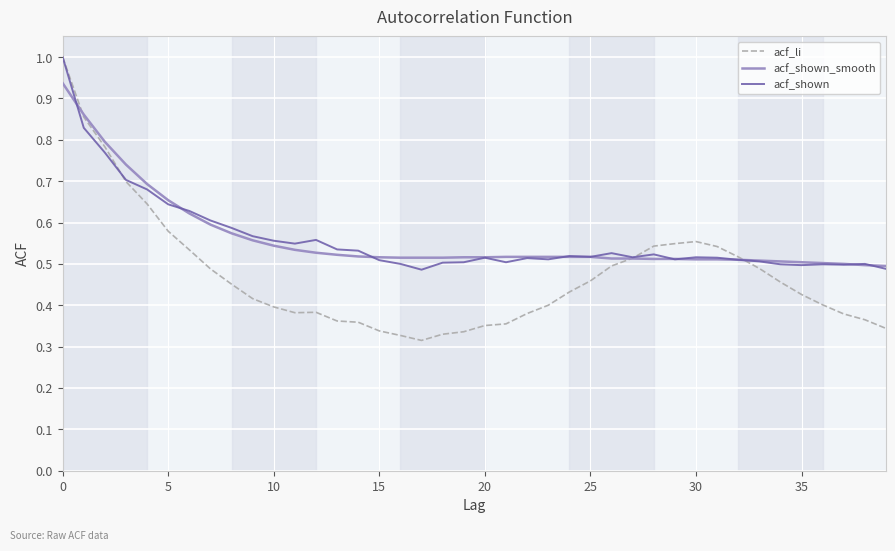

Which series has the widest spread of values?

acf_li